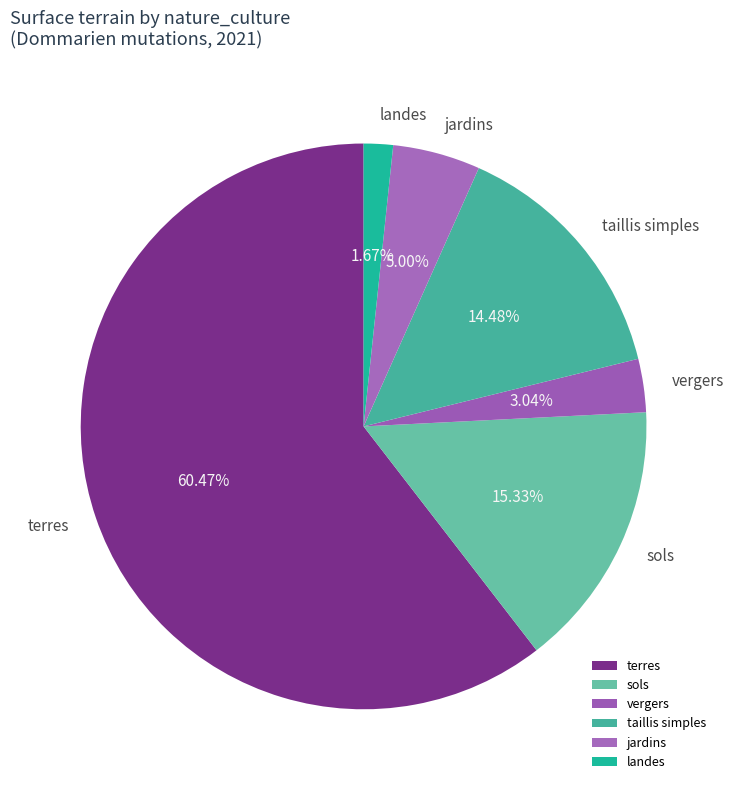

How much of the chart is everything except taillis simples?

85.5%